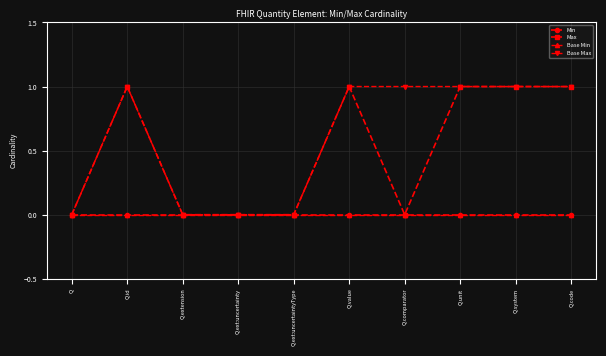

Is this an area chart (filled region under the line)?

No